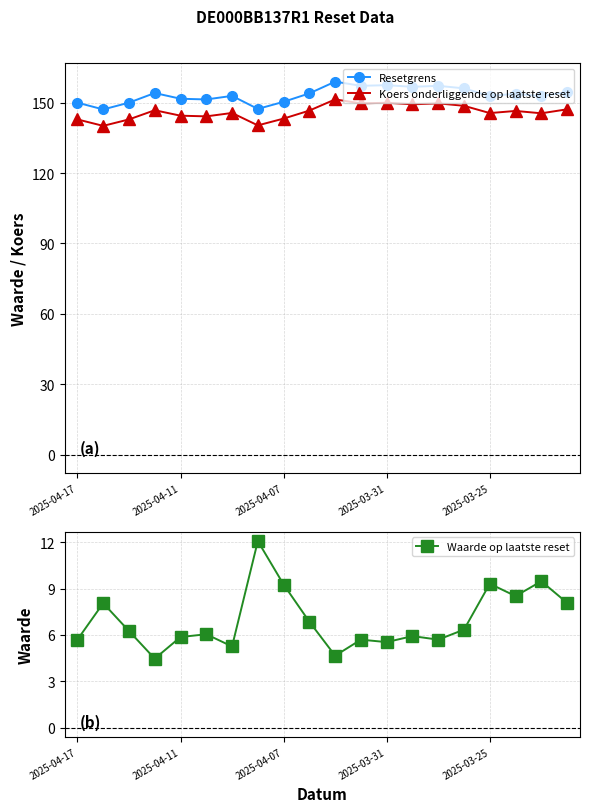

What is the maximum value for Resetgrens?

158.9